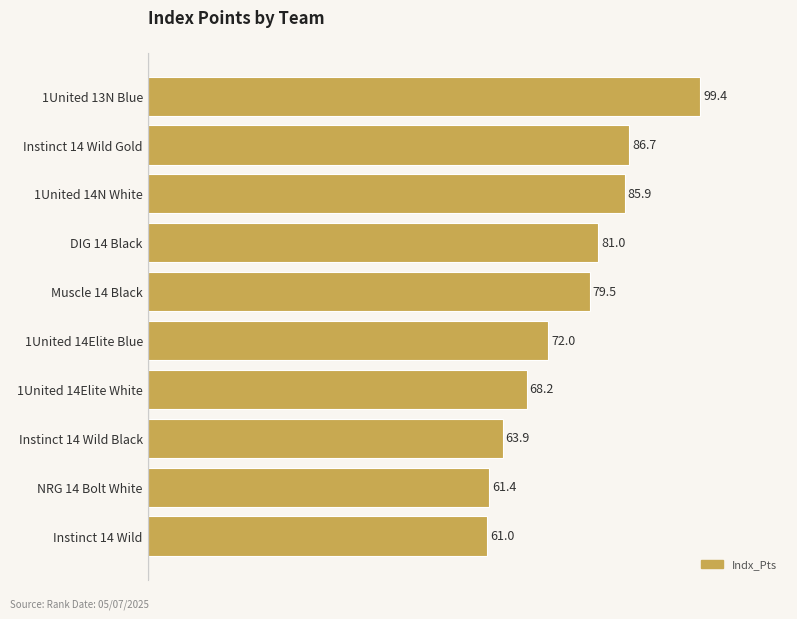

What is the minimum value shown in the chart?

61.0